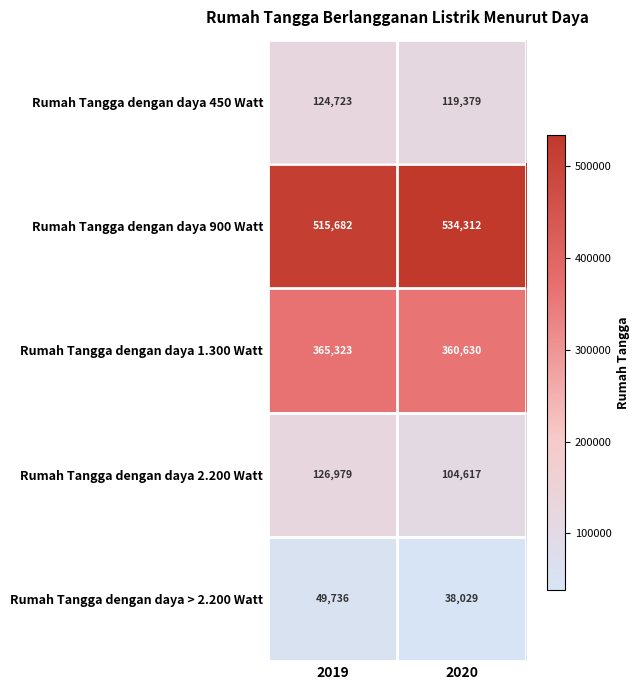

At 2019, list the series in order from smallest to largest.

Rumah Tangga dengan daya > 2.200 Watt, Rumah Tangga dengan daya 450 Watt, Rumah Tangga dengan daya 2.200 Watt, Rumah Tangga dengan daya 1.300 Watt, Rumah Tangga dengan daya 900 Watt